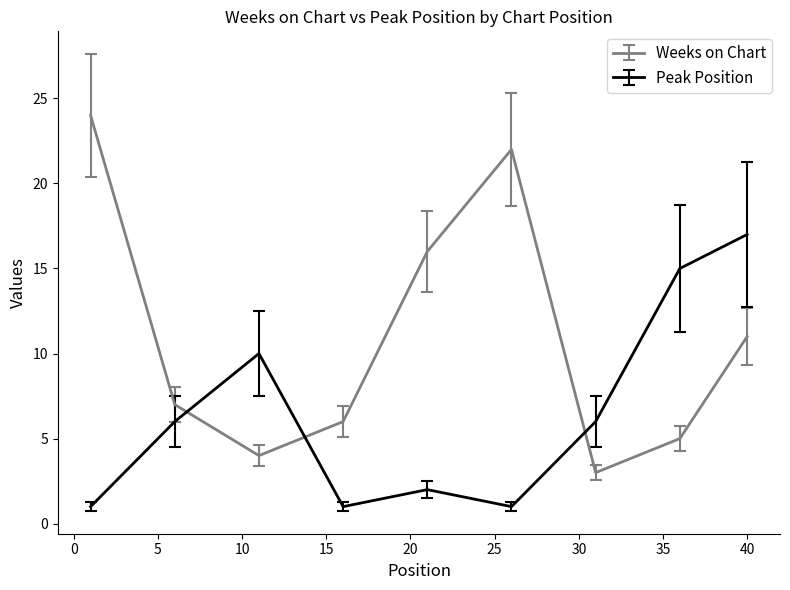

Reading right to left, extract all data points from this chart.

Weeks on Chart: 11	5	3	22	16	6	4	7	24
Peak Position: 17	15	6	1	2	1	10	6	1